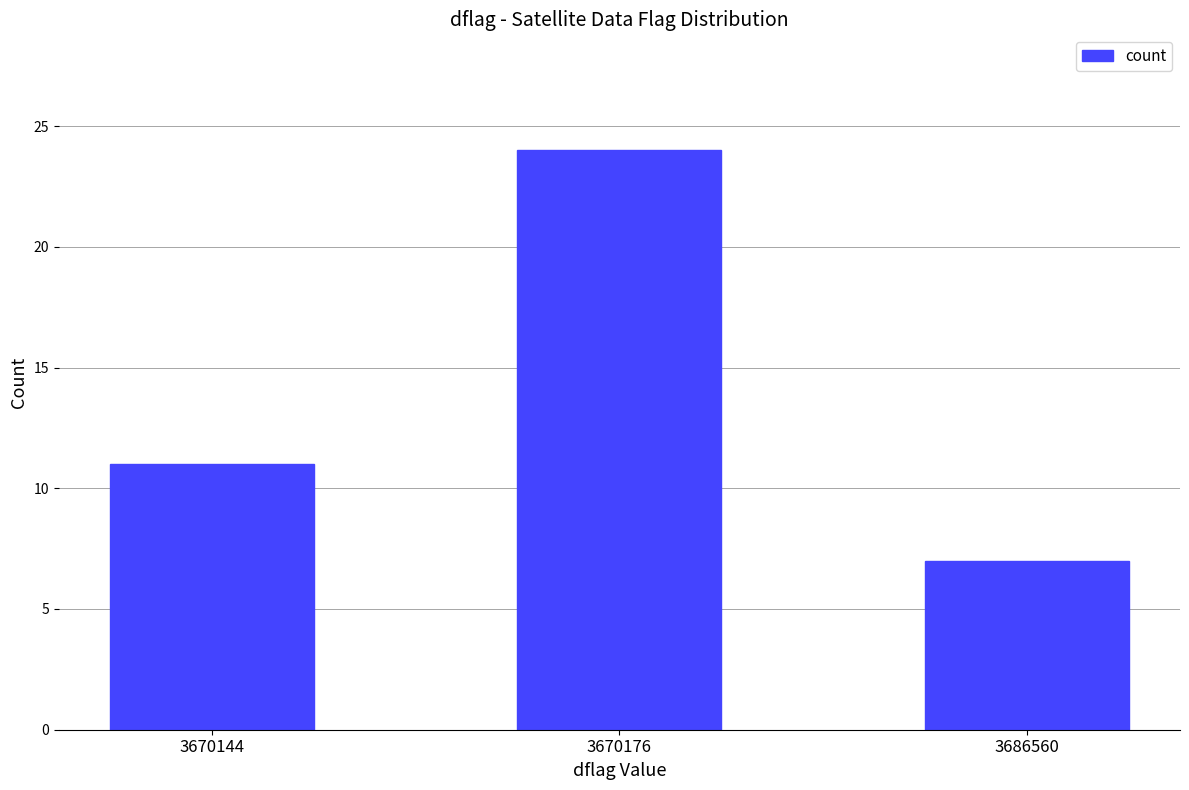

Rank the categories by value from lowest to highest.

3686560, 3670144, 3670176